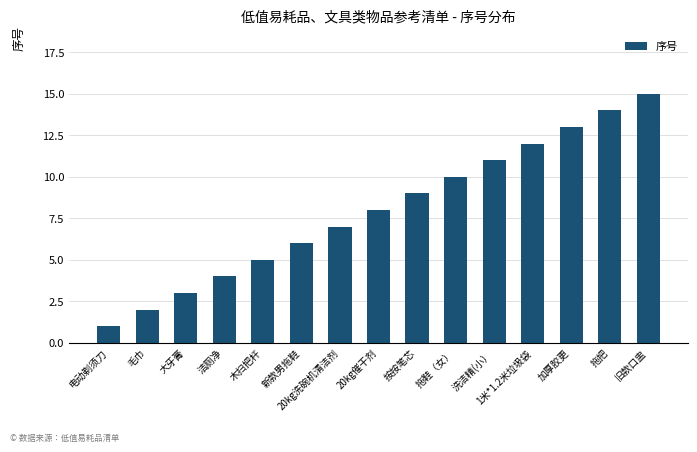

Reading left to right, extract all data points from this chart.

1	2	3	4	5	6	7	8	9	10	11	12	13	14	15